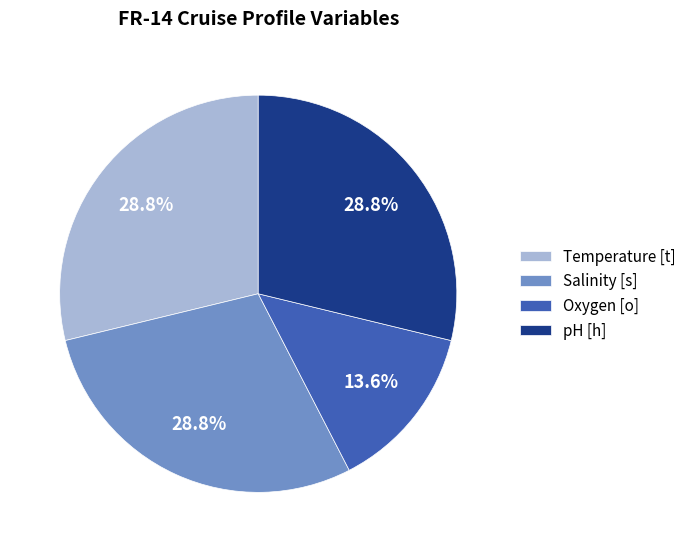

Which slice is the smallest?

Oxygen [o]